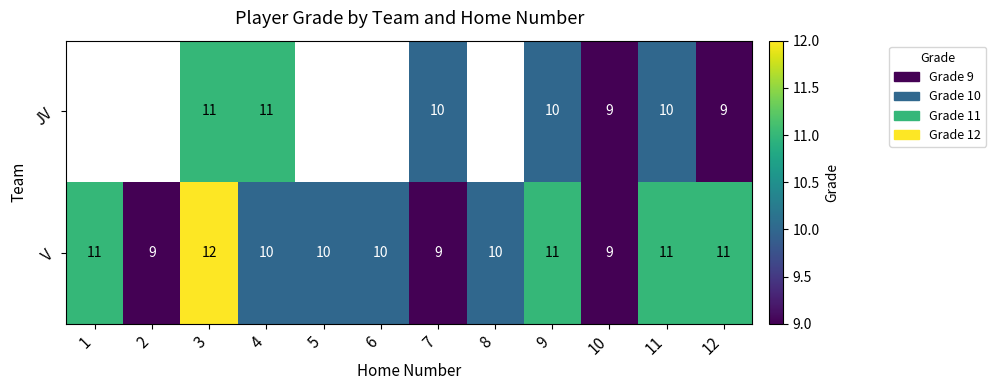

What is the minimum value for V?

9